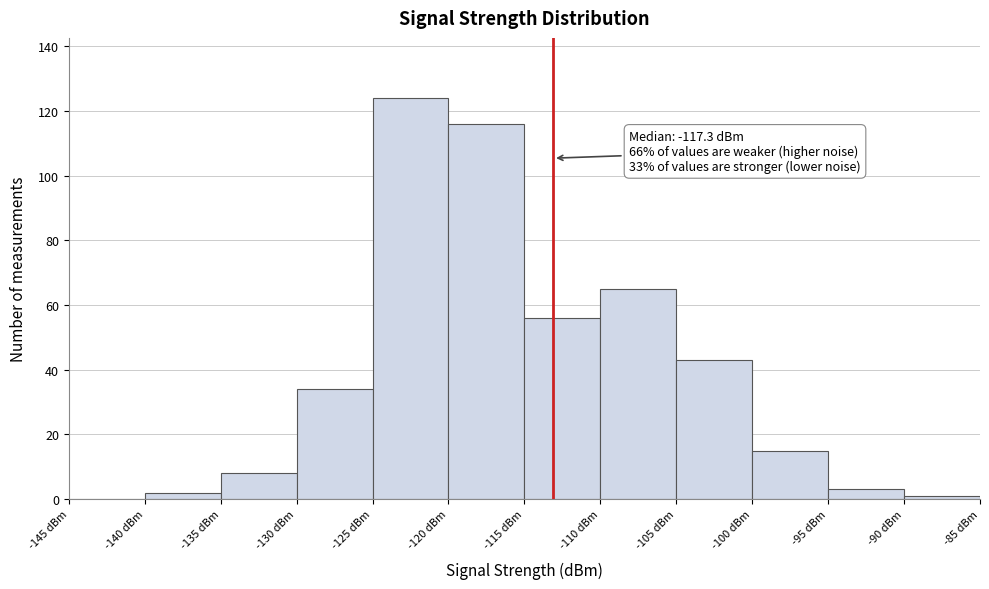

Over which range of the x-axis is the bar tallest?

-125 to -120